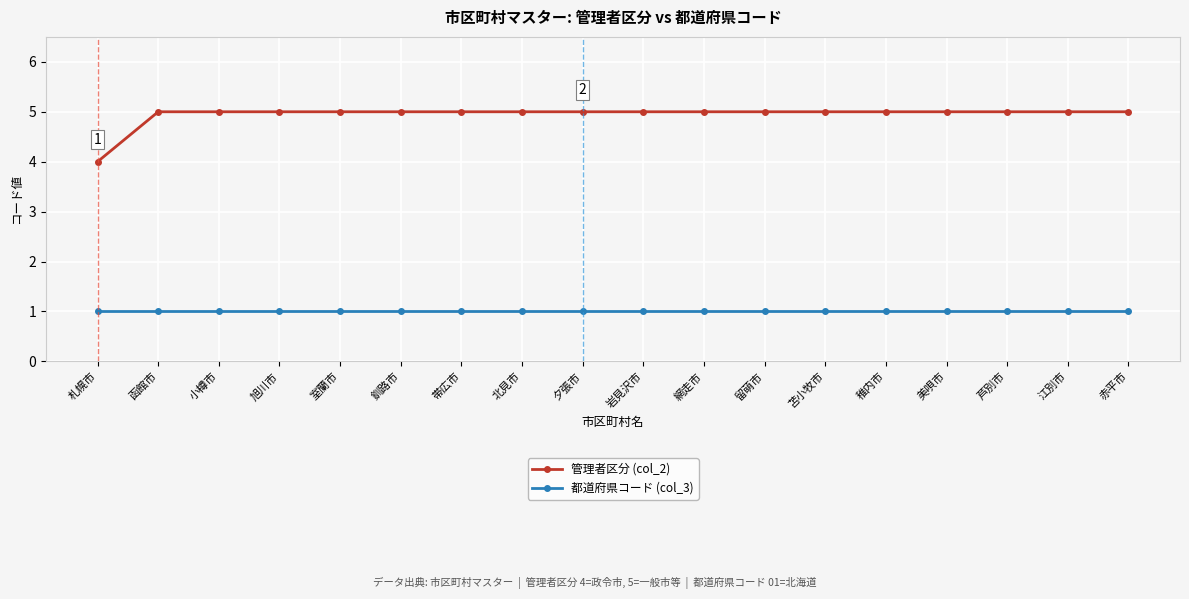

What is the total value across all series at 小樽市?

6